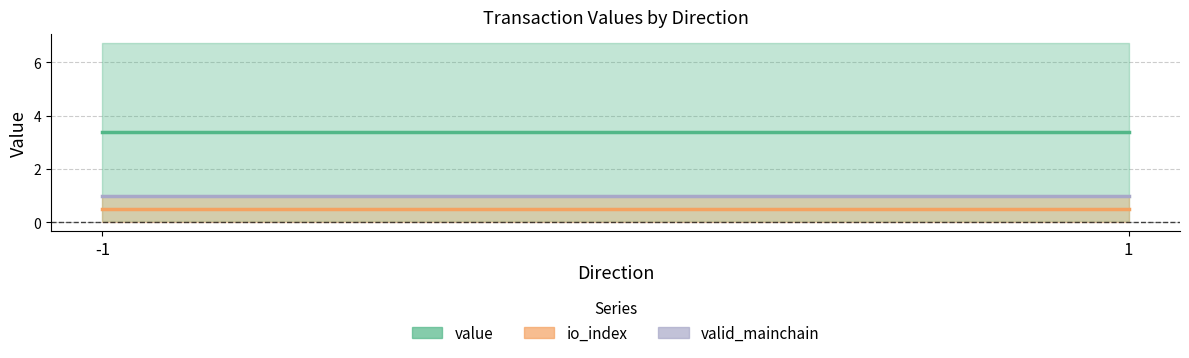

Reading left to right, transcribe all the data shown in this chart.

io_index: -1=0.0	-1=1.0	1=0.0	1=1.0
value: -1=0.0	-1=6.7	1=0.0	1=6.7
valid_mainchain: -1=1.0	-1=1.0	1=1.0	1=1.0